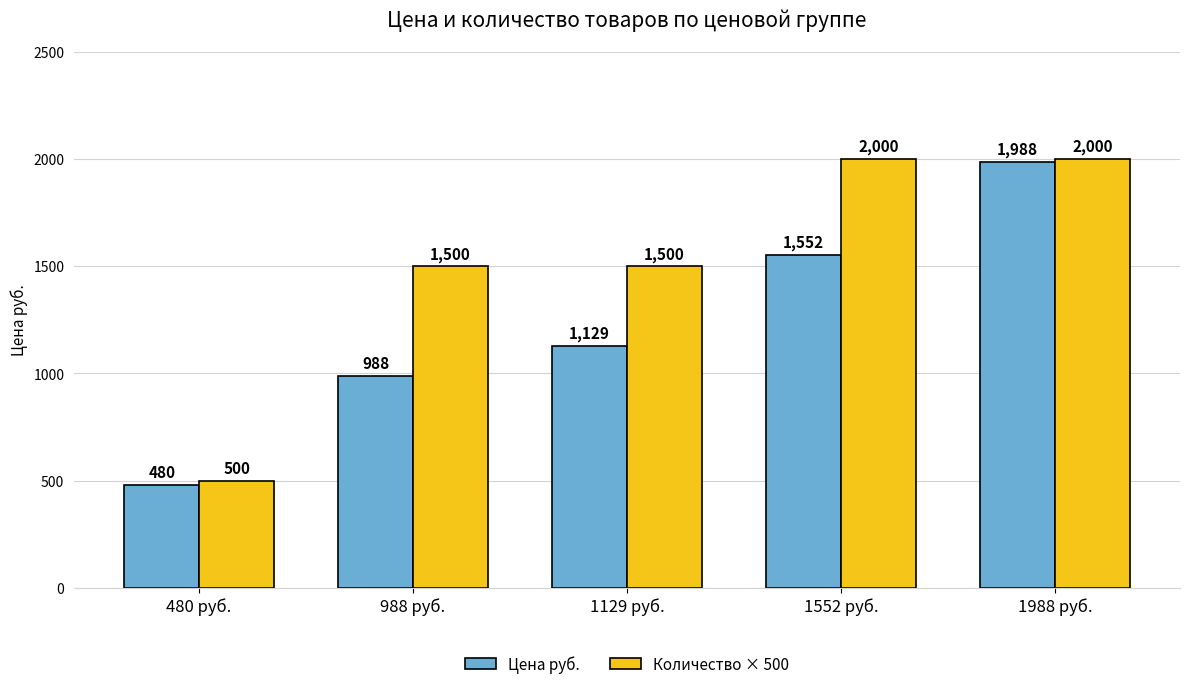

Reading right to left, what are all the values shown in this chart?

Цена руб.: 1988	1552	1129	988	480
Количество × 500: 2000	2000	1500	1500	500